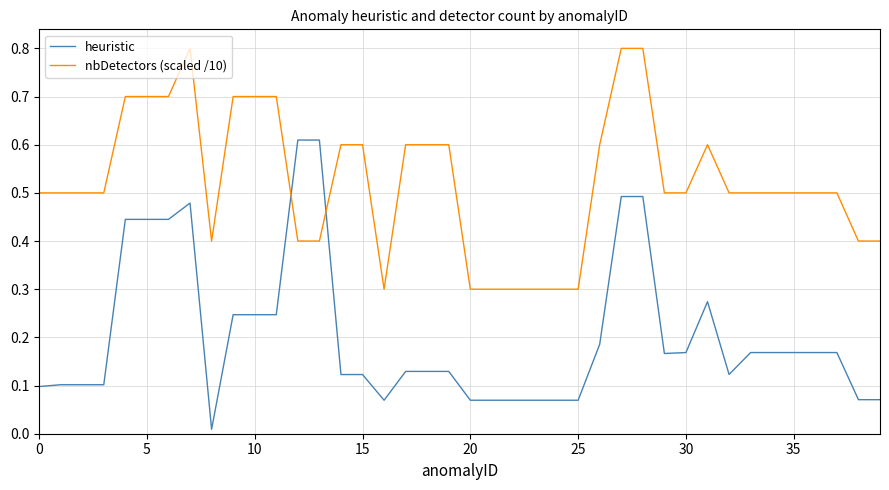

What is the greatest value displayed?

0.8